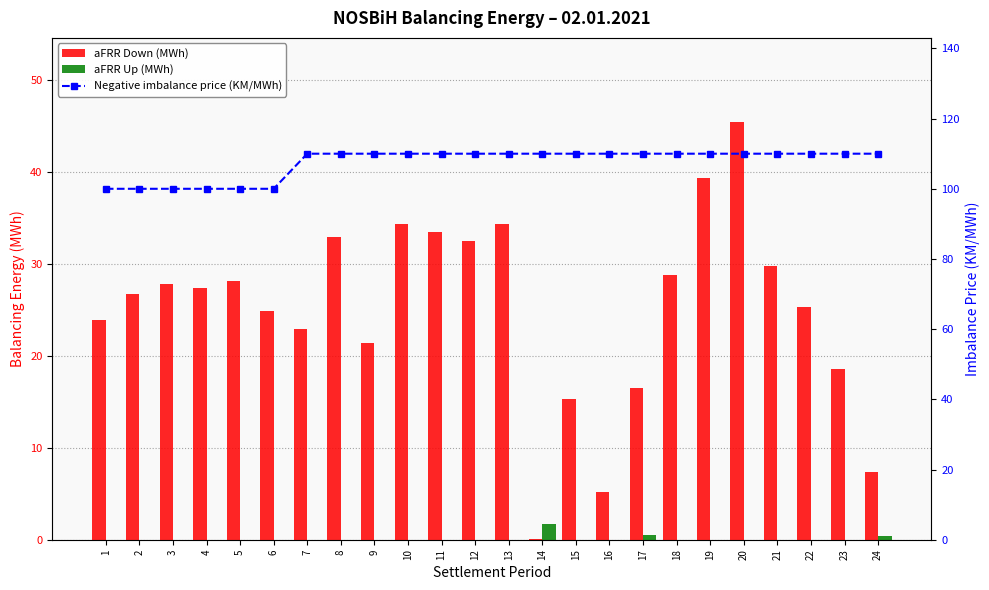

Reading left to right, list all the values displayed in this chart.

aFRR Down (MWh): 1=23.9	2=26.7	3=27.8	4=27.4	5=28.1	6=24.9	7=22.9	8=32.9	9=21.4	10=34.4	11=33.5	12=32.5	13=34.4	14=0.0	15=15.3	16=5.2	17=16.5	18=28.8	19=39.3	20=45.5	21=29.7	22=25.2	23=18.5	24=7.3
aFRR Up (MWh): 1=0.0	2=0.0	3=0.0	4=0.0	5=0.0	6=0.0	7=0.0	8=0.0	9=0.0	10=0.0	11=0.0	12=0.0	13=0.0	14=1.7	15=0.0	16=0.0	17=0.6	18=0.0	19=0.0	20=0.0	21=0.0	22=0.0	23=0.0	24=0.4
Negative imbalance price (KM/MWh): 1=100.0	2=100.0	3=100.0	4=100.0	5=100.0	6=100.0	7=110.0	8=110.0	9=110.0	10=110.0	11=110.0	12=110.0	13=110.0	14=110.0	15=110.0	16=110.0	17=110.0	18=110.0	19=110.0	20=110.0	21=110.0	22=110.0	23=110.0	24=110.0